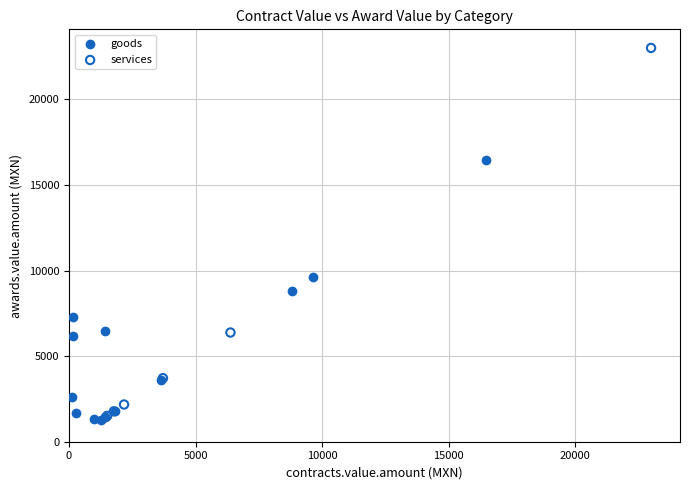

Which series contains the lowest Y value?

goods